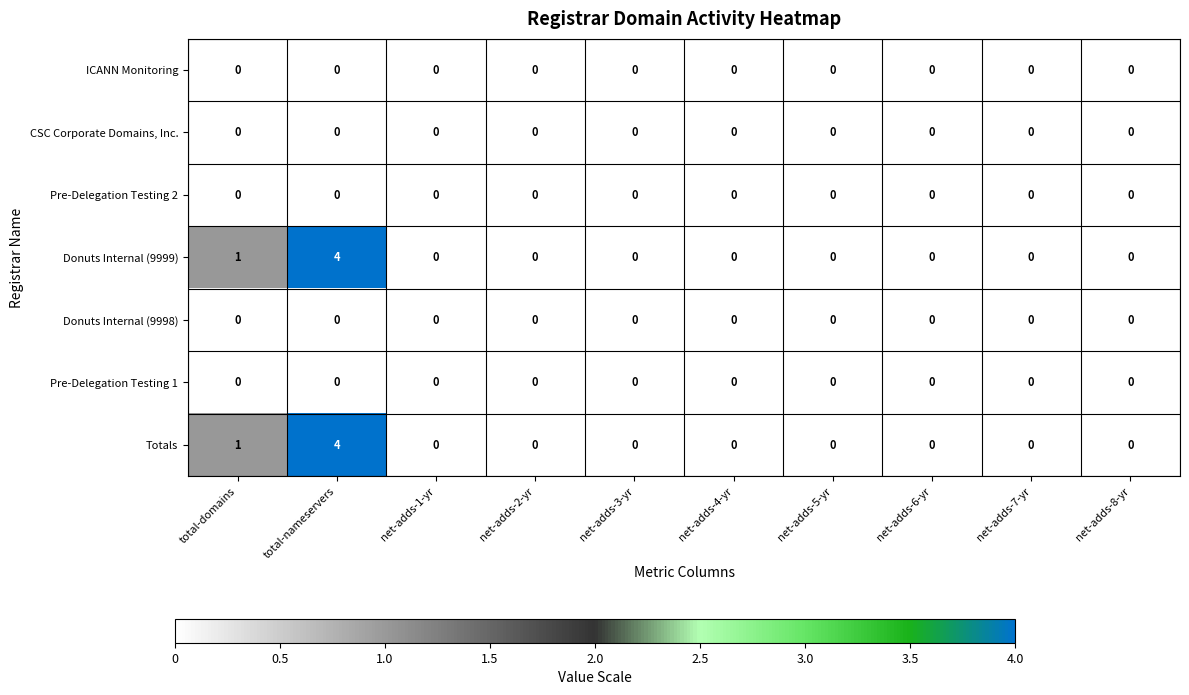

Count the Totals values in the range 0 to 1.

9